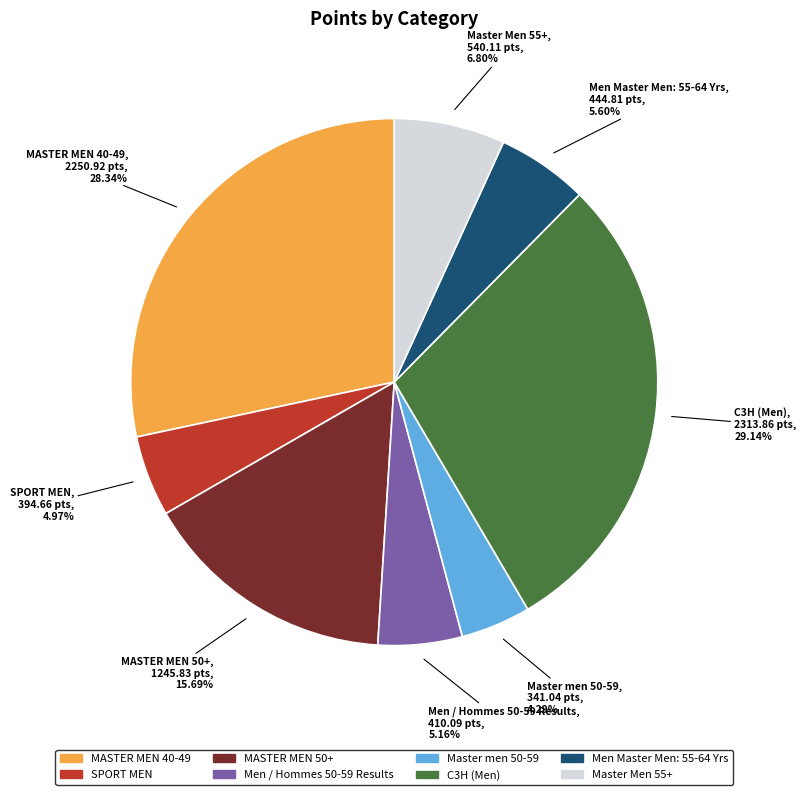

How many slices are in this pie chart?

8